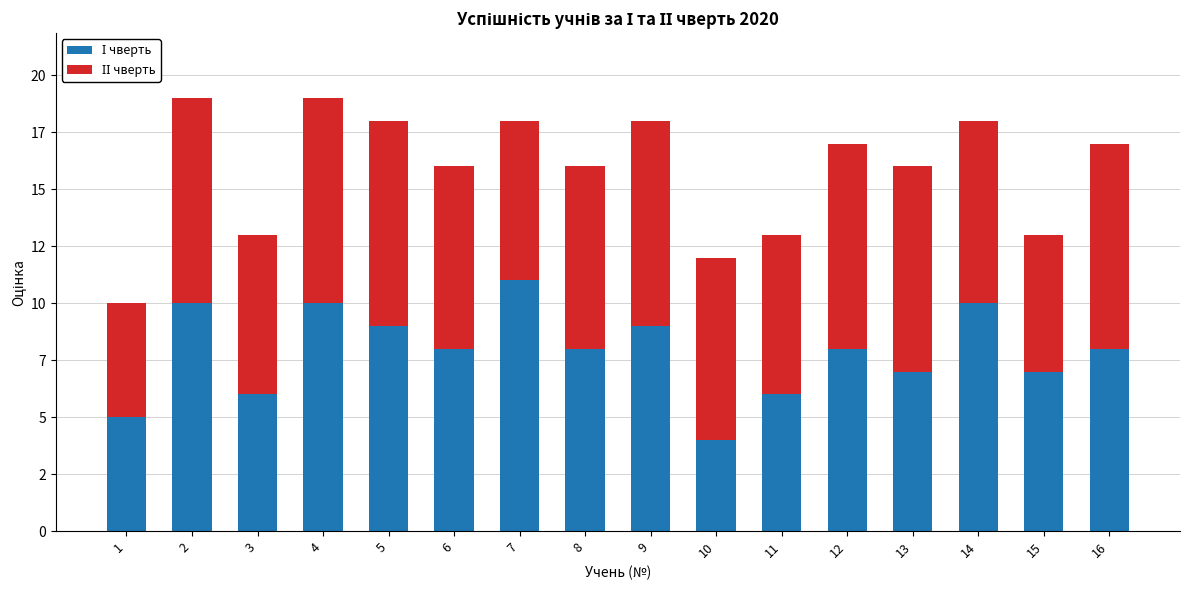

Are the bars grouped side by side (vs. stacked)?

No